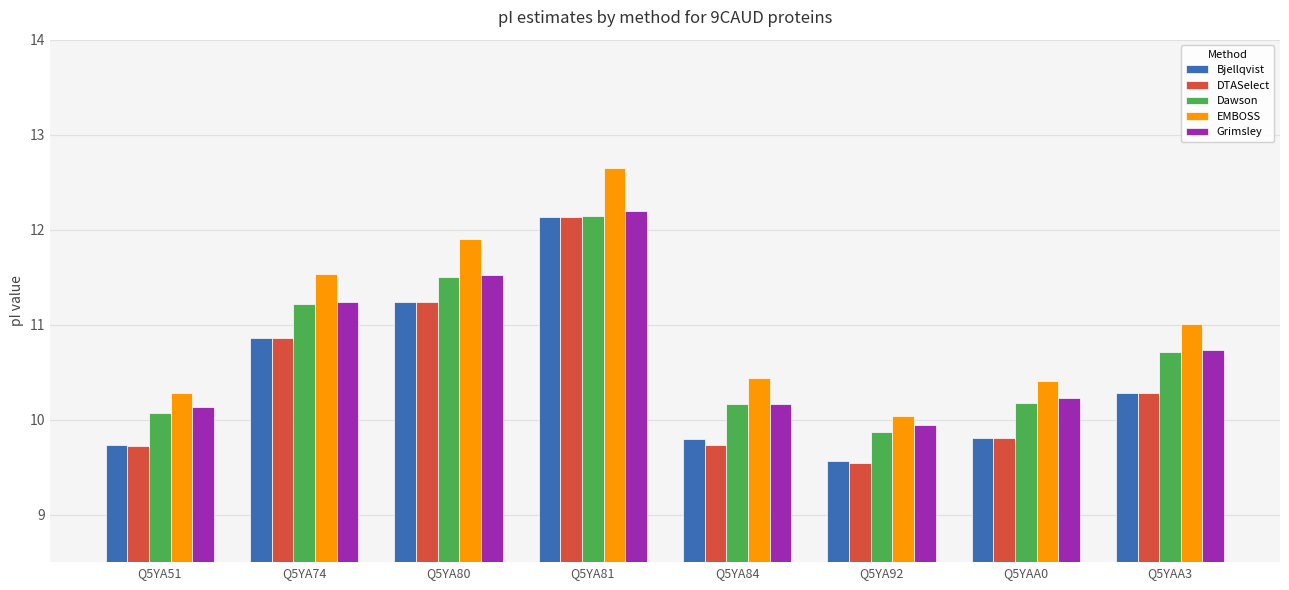

How many bars are there in each group?

5